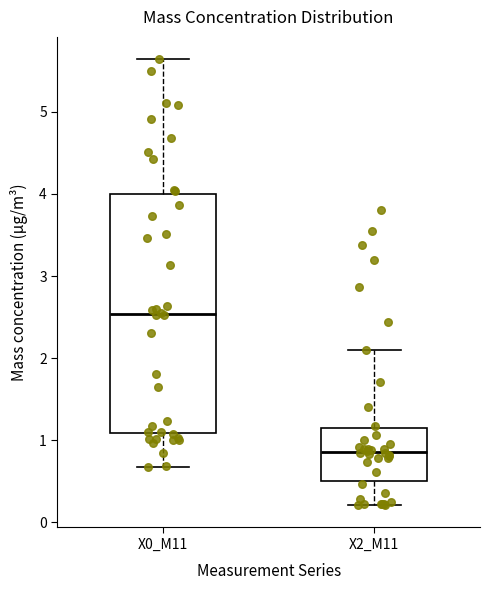

Reading left to right, read every box against the y-axis: the position of its median line, the range the box covers, and the ends of its whiskers. The values are not printed on the chart, so give them approximately, as read against the axis.

X0_M11: median 2.5, box 1.1 to 4.0, whiskers 0.7 to 5.6
X2_M11: median 0.9, box 0.5 to 1.2, whiskers 0.2 to 2.1